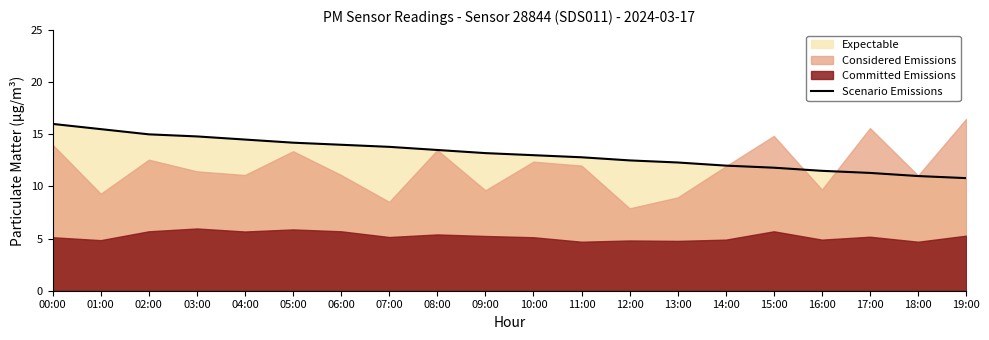

The Scenario Emissions series shows 3.0 at 13:00. True or false?

False